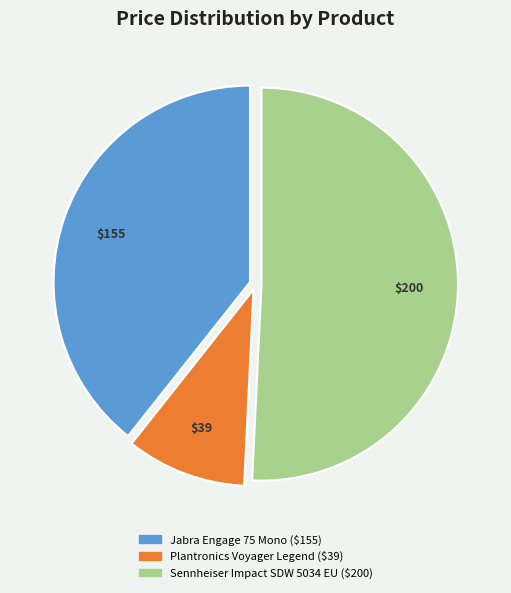

Combined, do Plantronics Voyager Legend and Sennheiser Impact SDW 5034 EU account for over 50%?

Yes